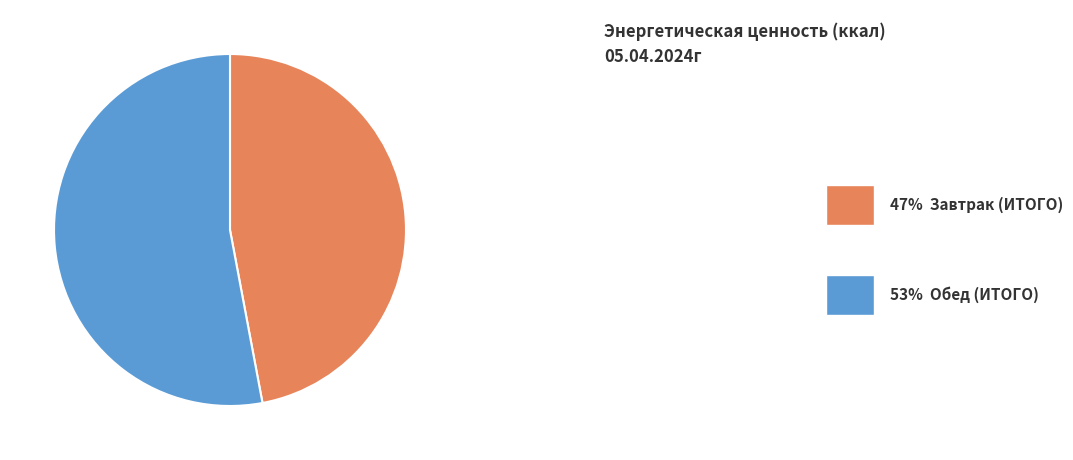

Is there a majority slice in this chart?

Yes